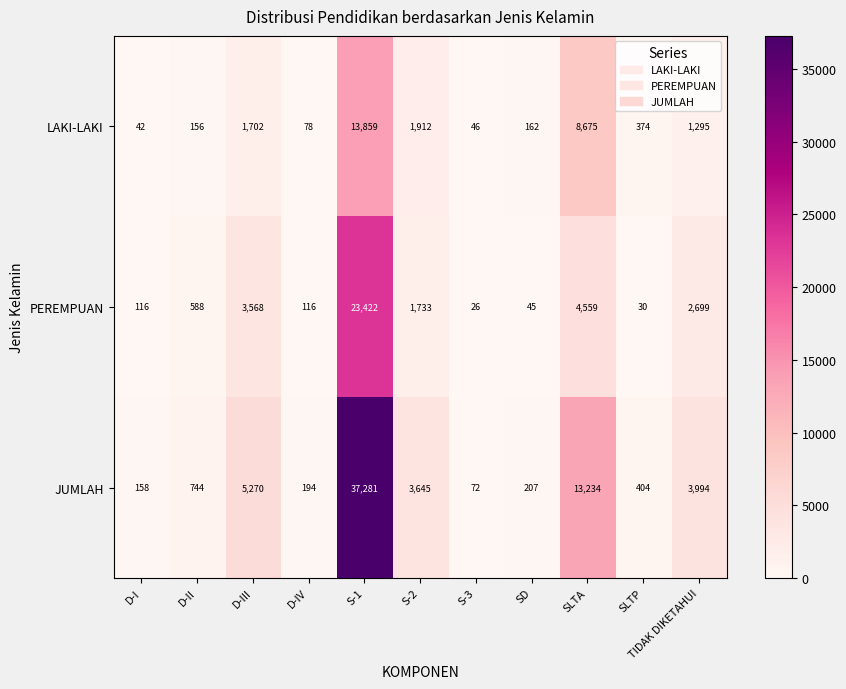

At which category is the sum across all series the highest?

S-1